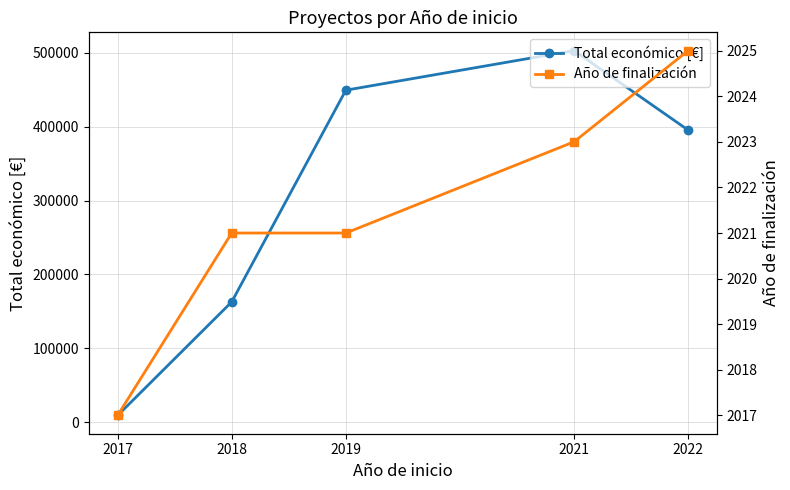

Which series has the largest total across all categories?

Total económico [€]